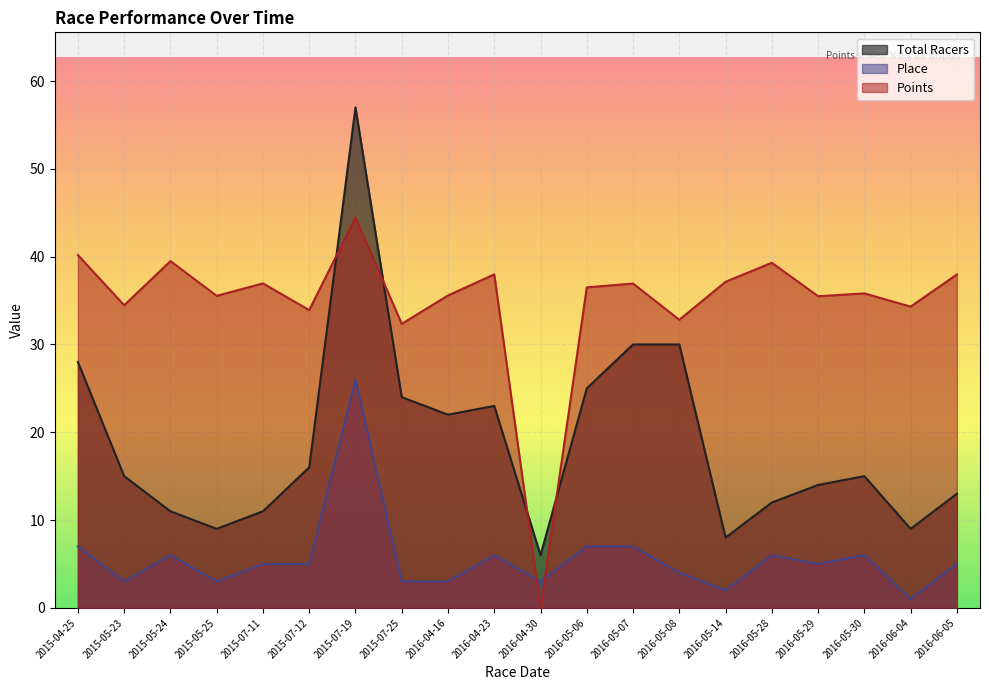

What is the value of the Total Racers point at the 5th from the left?

11.0